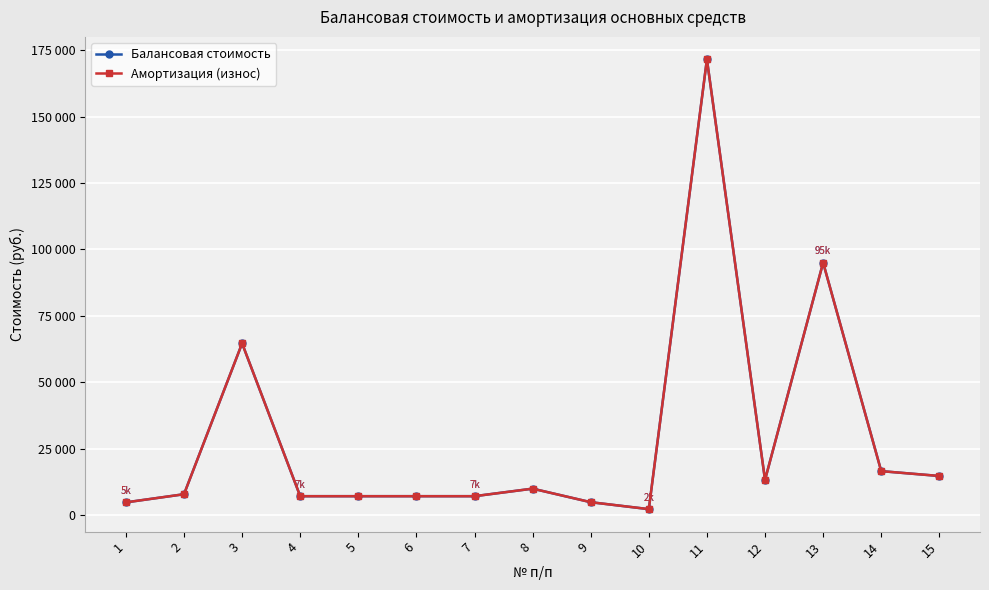

Reading left to right, transcribe all the data shown in this chart.

Балансовая стоимость: 4732.0	7800.0	64600.0	7059.0	7059.0	7059.0	7059.0	9900.0	4800.0	2185.0	171517.0	13194.9	95000.0	16492.0	14671.0
Амортизация (износ): 4732.0	7800.0	64600.0	7059.0	7059.0	7059.0	7059.0	9900.0	4800.0	2185.0	171517.0	13194.9	95000.0	16492.0	14671.0